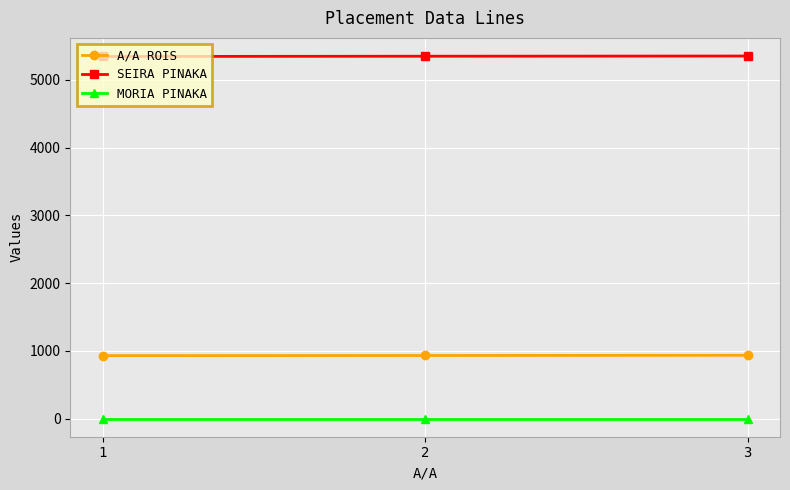

Does the chart have visible grid lines?

Yes